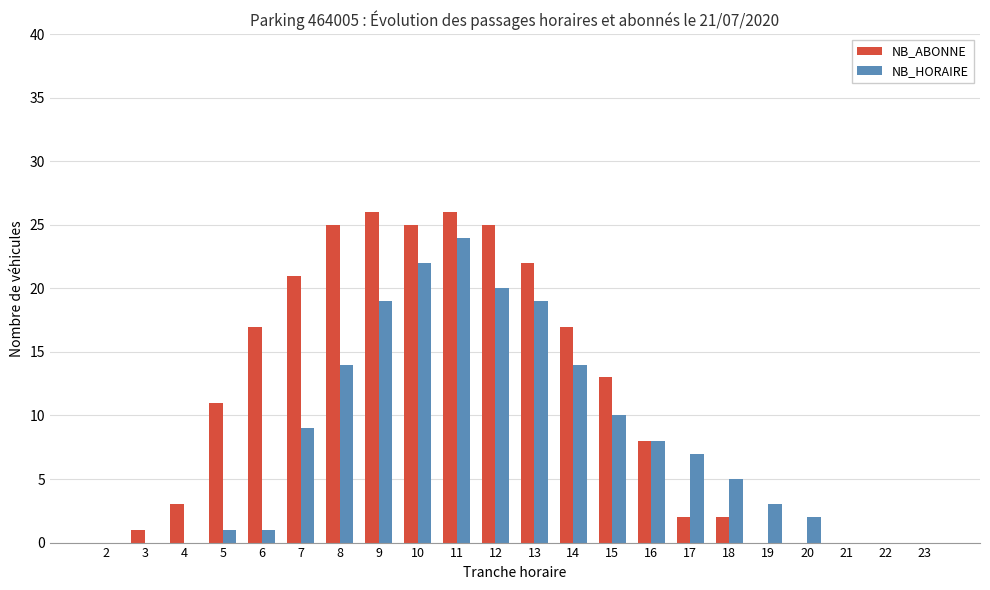

The NB_ABONNE series shows 0 at 20. True or false?

True